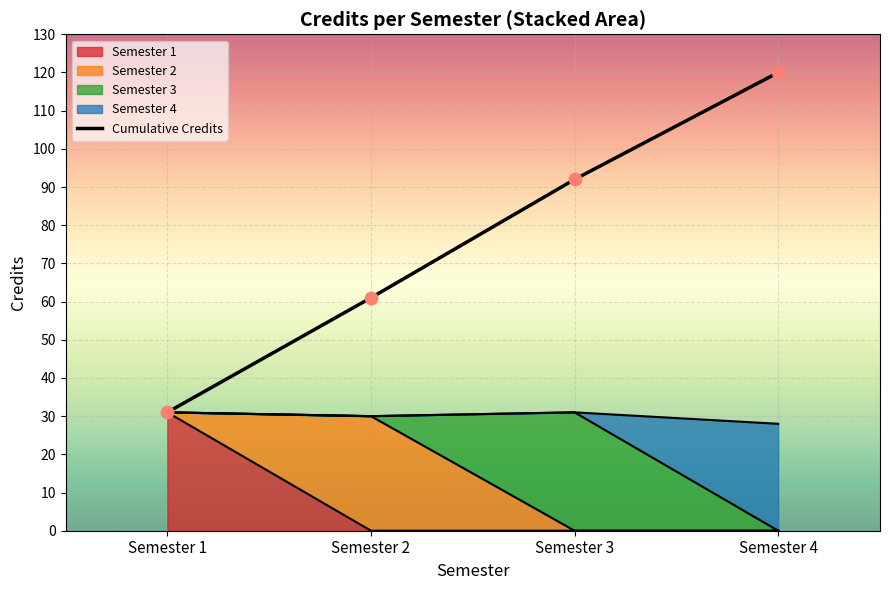

What is the ratio of the value at Semester 1 to the value at Semester 2?

0.5